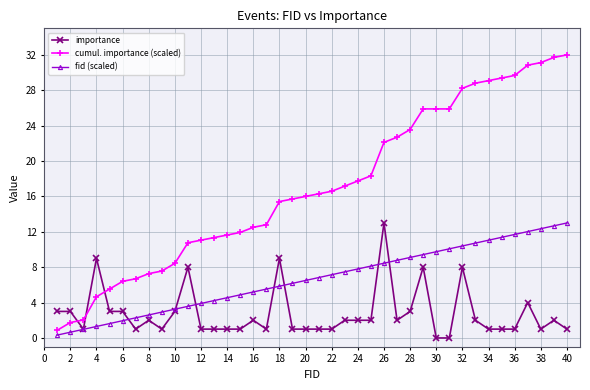

How many lines are shown in the chart?

3